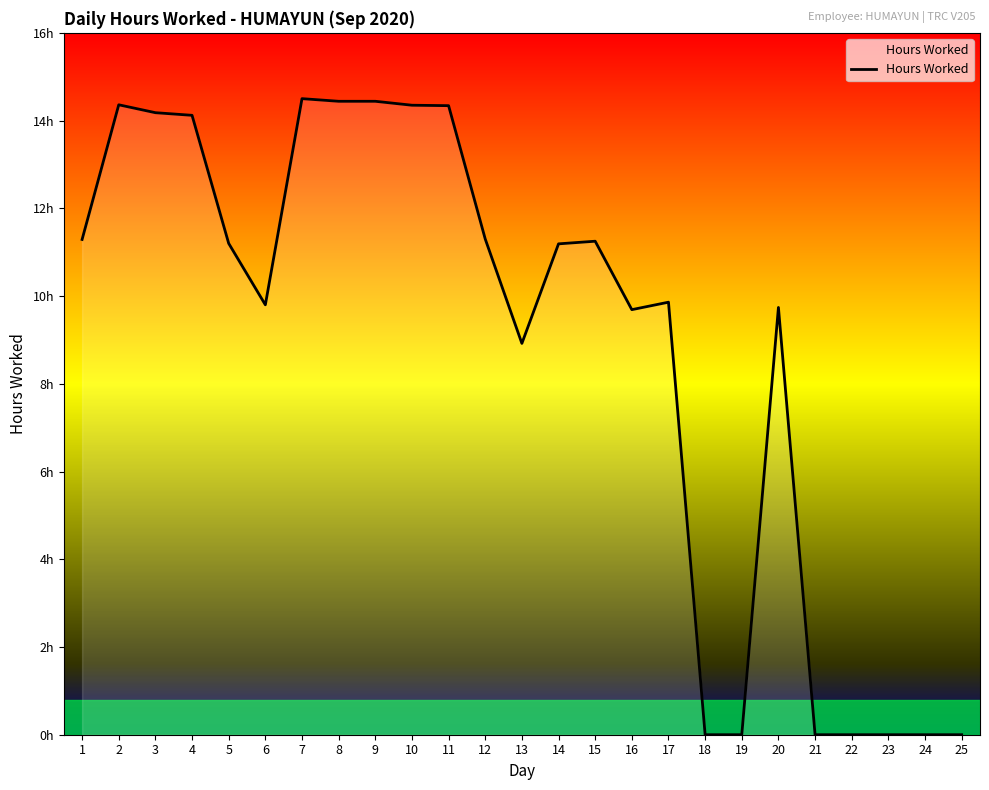

Reading left to right, what are all the values shown in this chart?

1=11.3	2=14.4	3=14.2	4=14.1	5=11.2	6=9.8	7=14.5	8=14.4	9=14.4	10=14.3	11=14.3	12=11.3	13=8.9	14=11.2	15=11.2	16=9.7	17=9.9	18=0.0	19=0.0	20=9.7	21=0.0	22=0.0	23=0.0	24=0.0	25=0.0